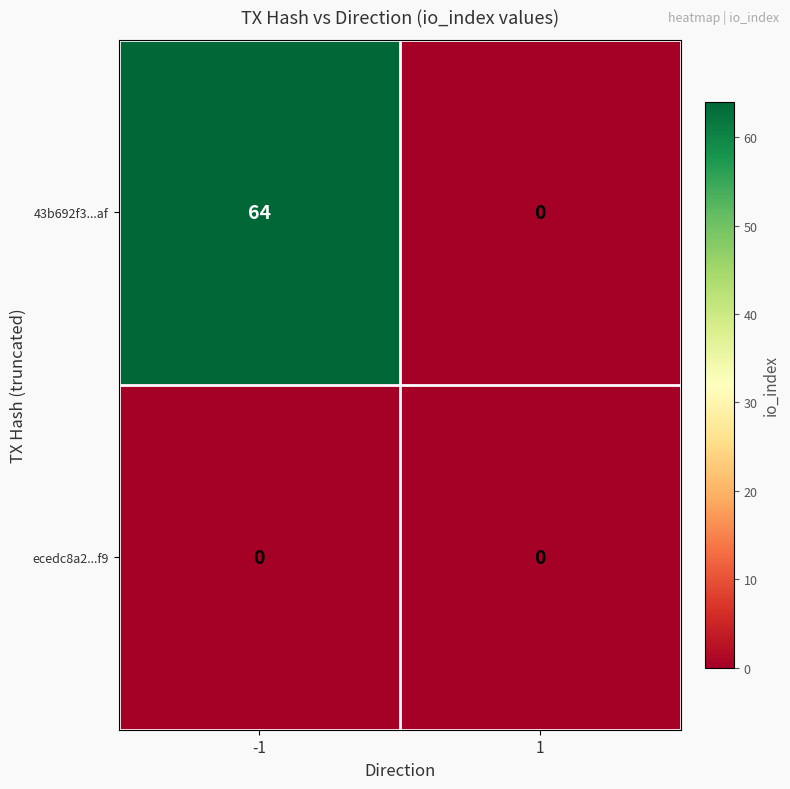

The value of 43b692f3...af at 1 is 0. True or false?

True